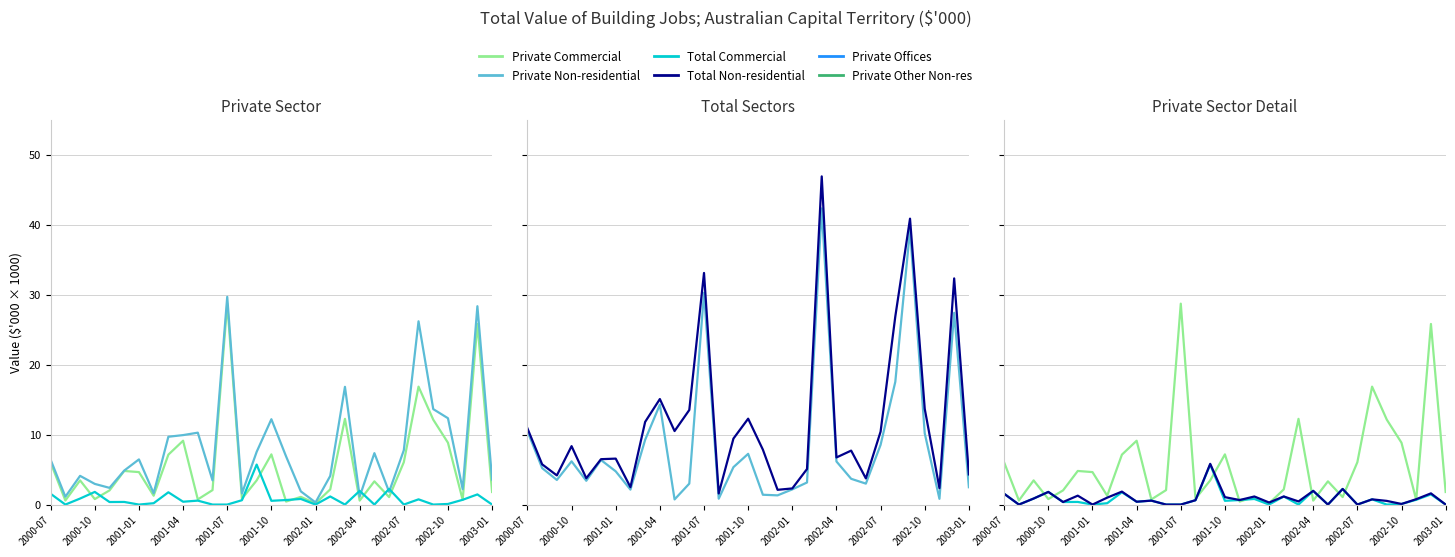

What is the approximate value of Private Non-residential at 17?

1.9